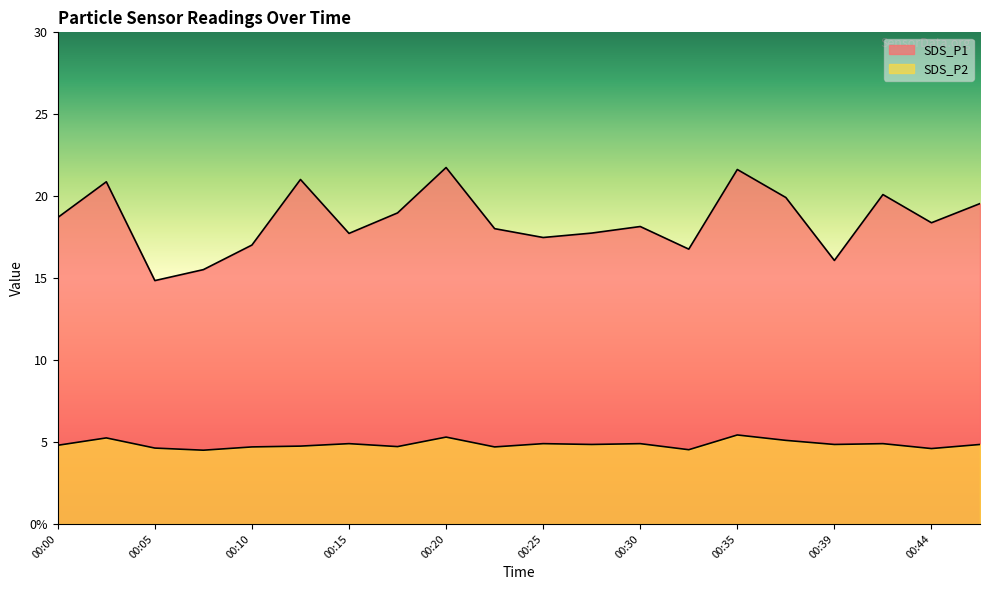

How many values in the SDS_P1 series exceed 18?

12